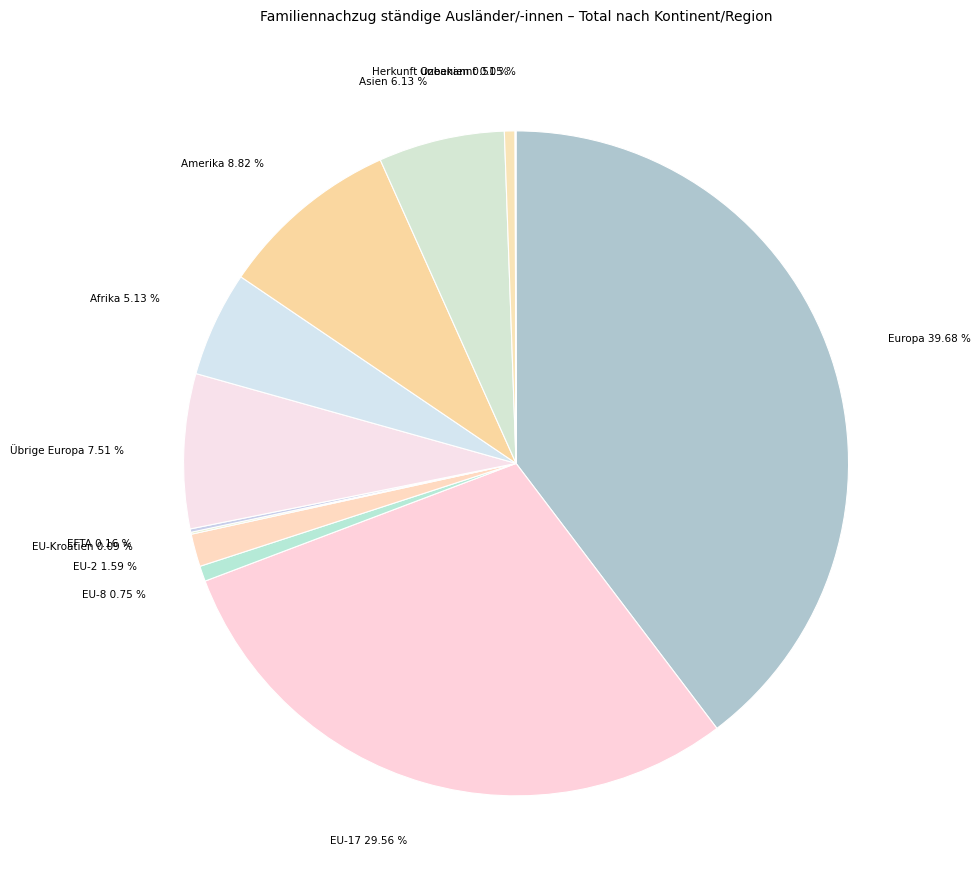

Does EU-2 account for over 50% of the chart?

No